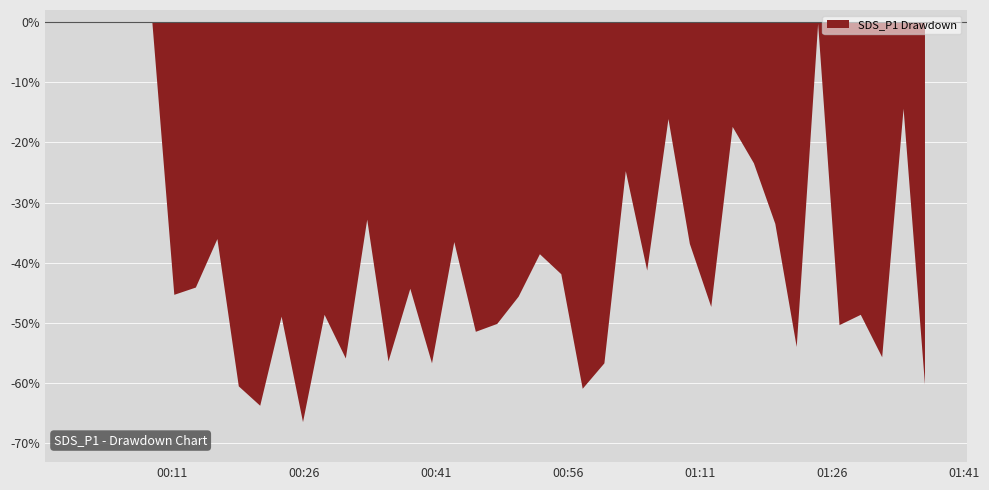

What is the difference between the highest and lowest values at 24?

1.7